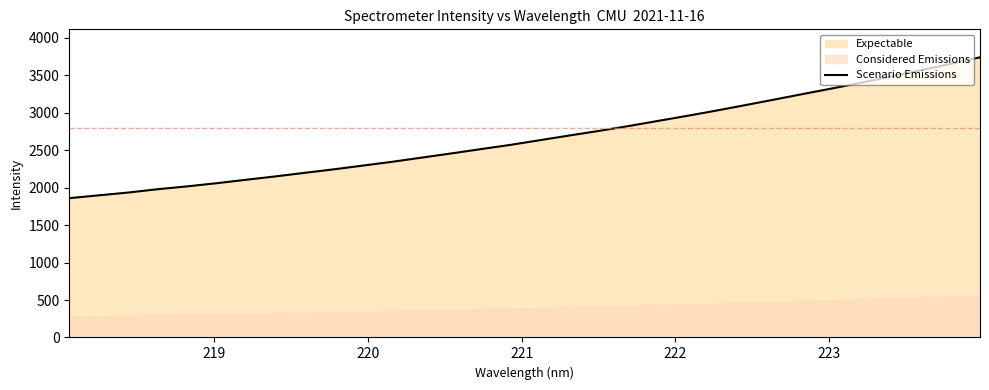

True or false: there are more than 1 points higher than both neighbors.

False